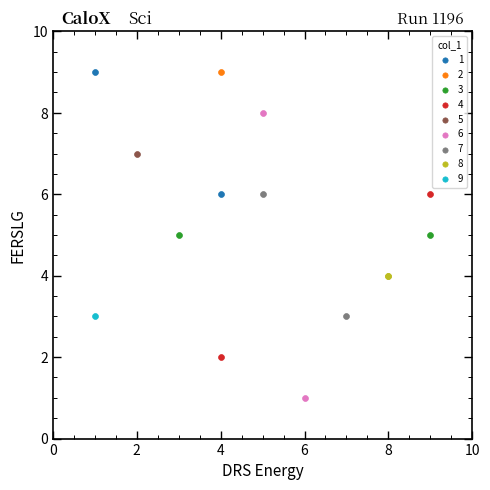

What are all the series names shown in the legend?

1, 2, 3, 4, 5, 6, 7, 8, 9